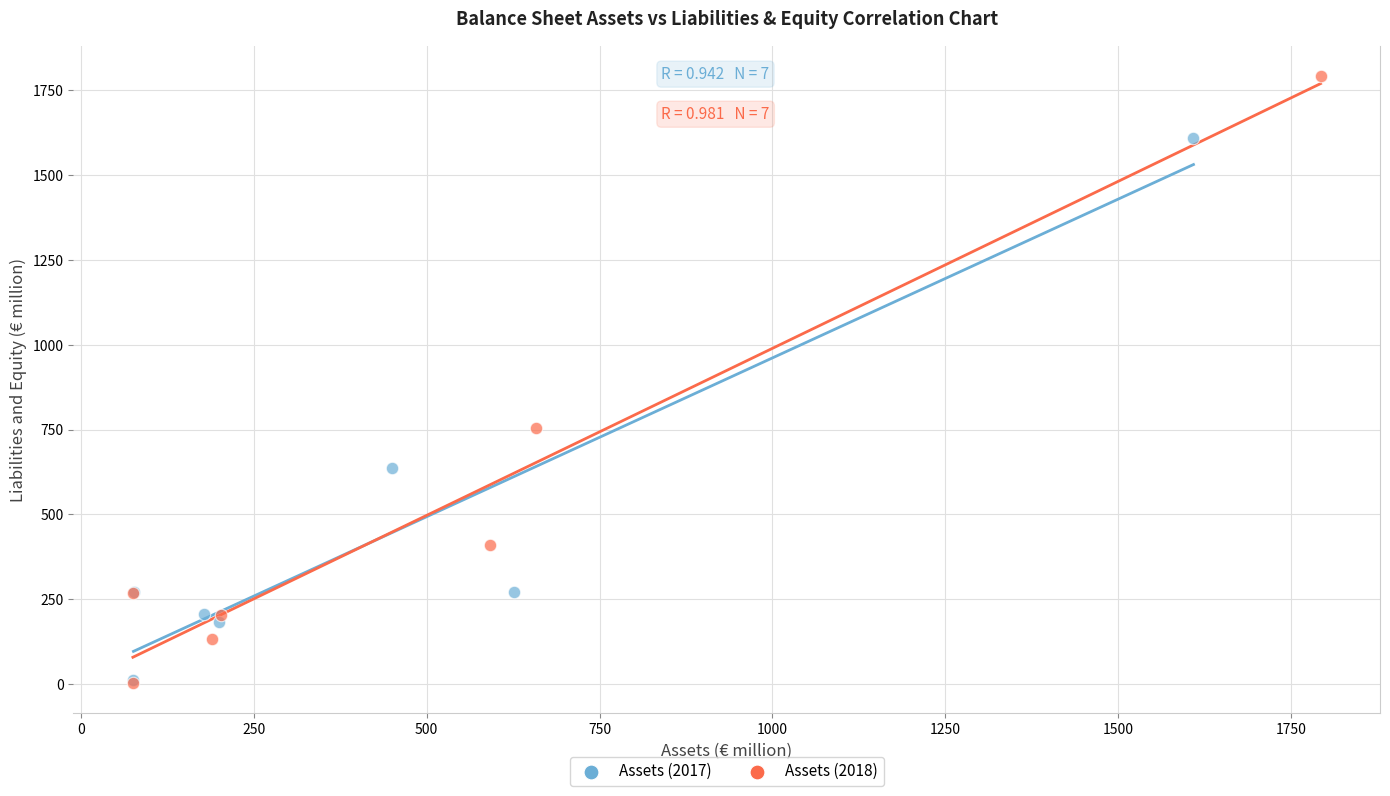

Which series has the largest Y range (max minus min)?

Assets (2018)